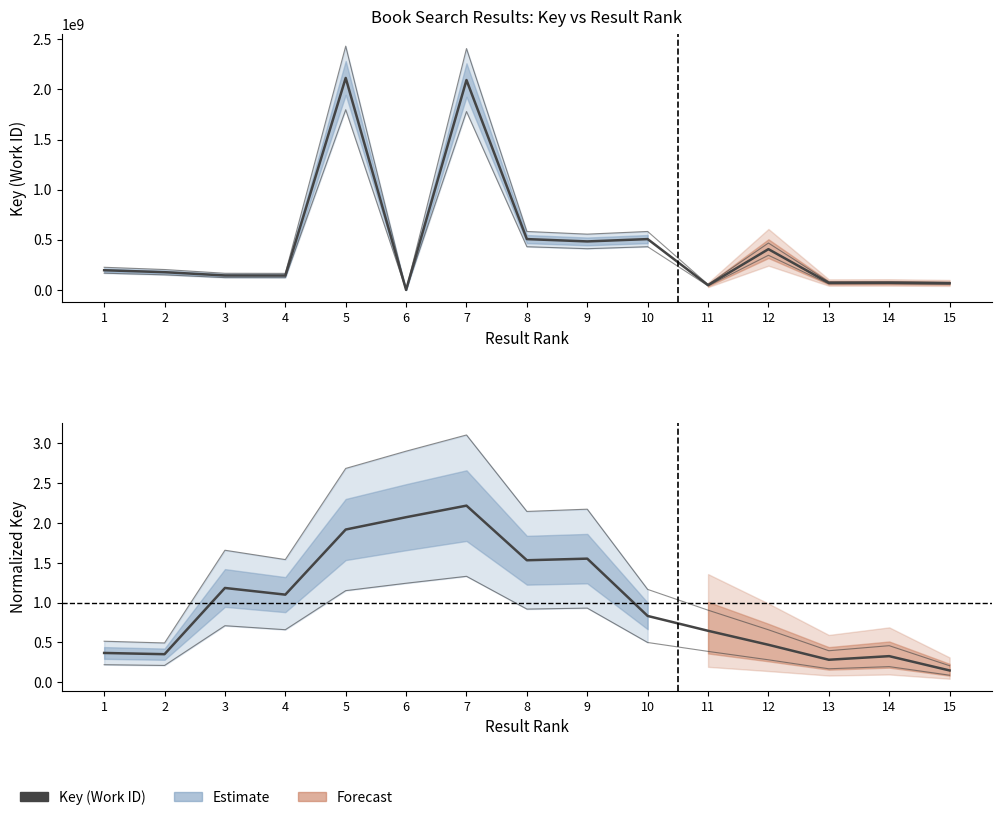

Read the Key (Work ID) value at 3.

144531657.0